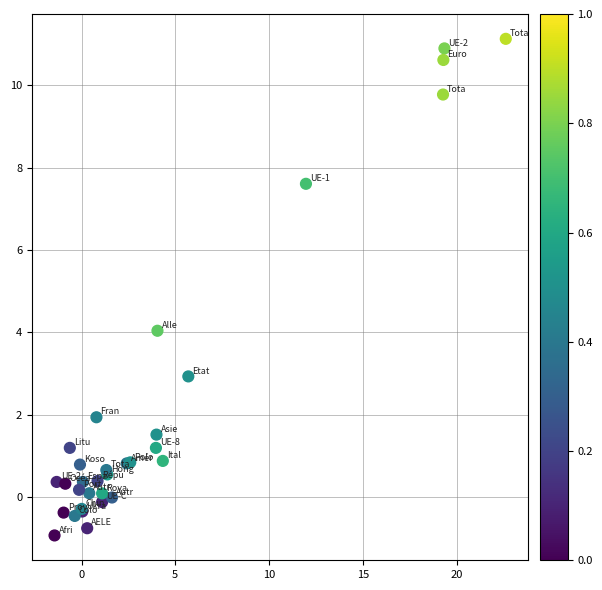

What Y value in the scatter plot is closest to 5?

4.0